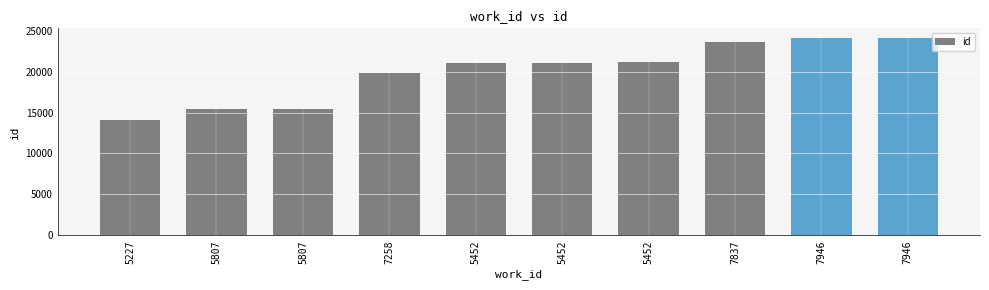

Approximately how many times larger is the value at 5452 compared to 5452?

1.0